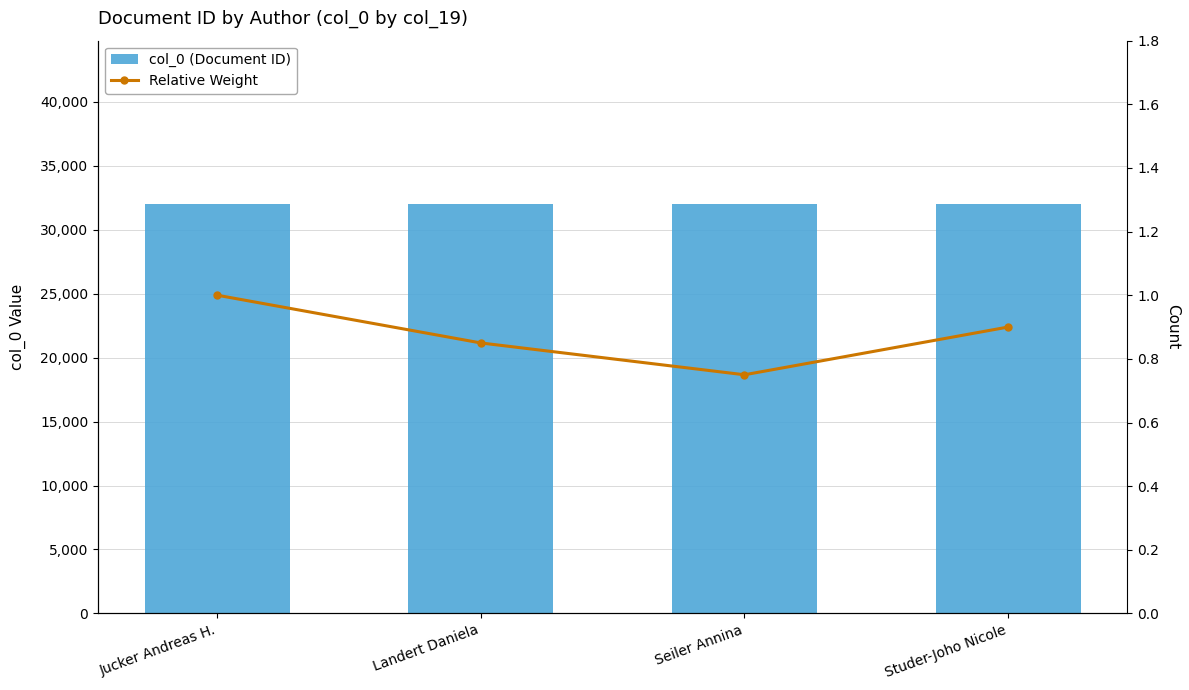

What position from the left is Jucker Andreas H.?

1